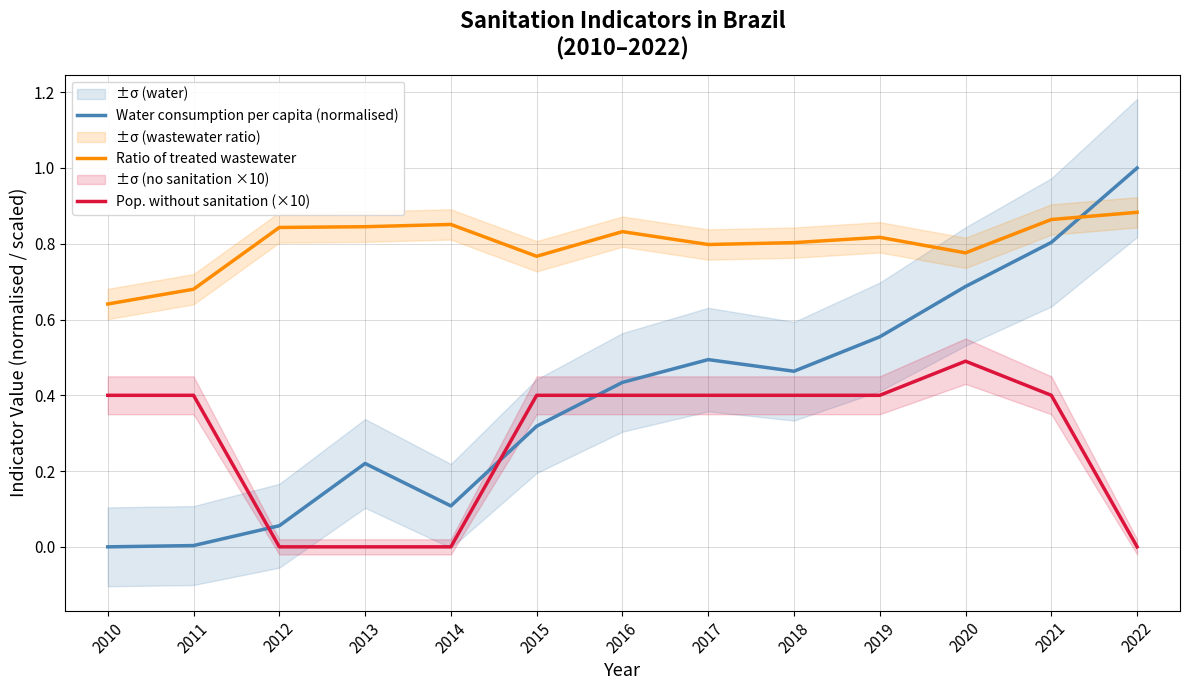

What is the average value of the Ratio of treated wastewater series?

0.8